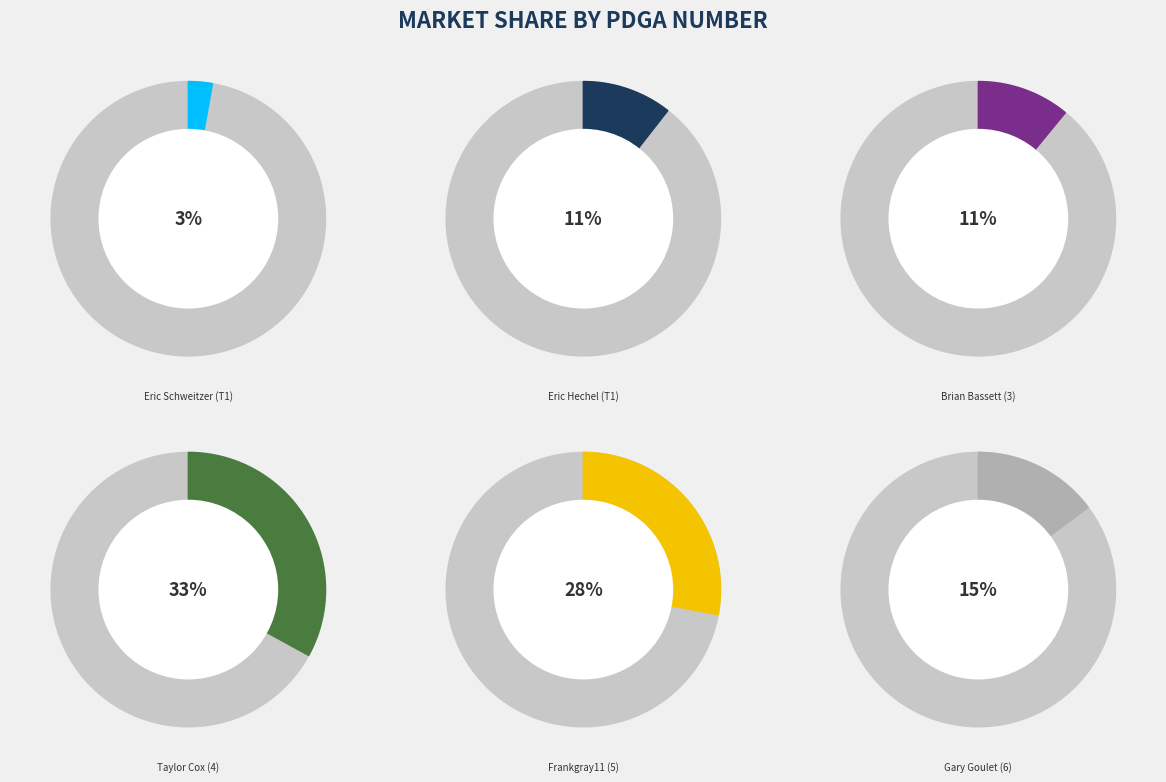

How many slices are in this pie chart?

6